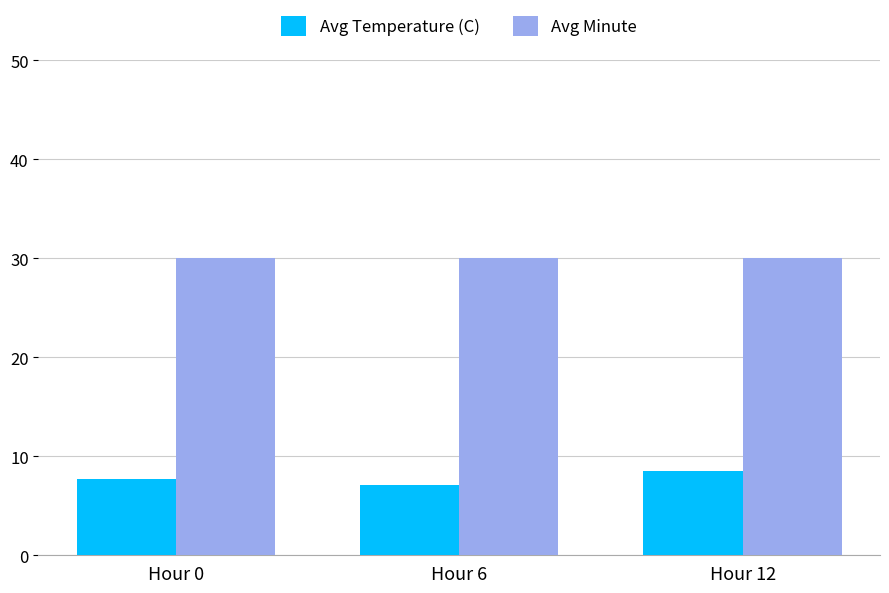

How many bars are there in total?

6